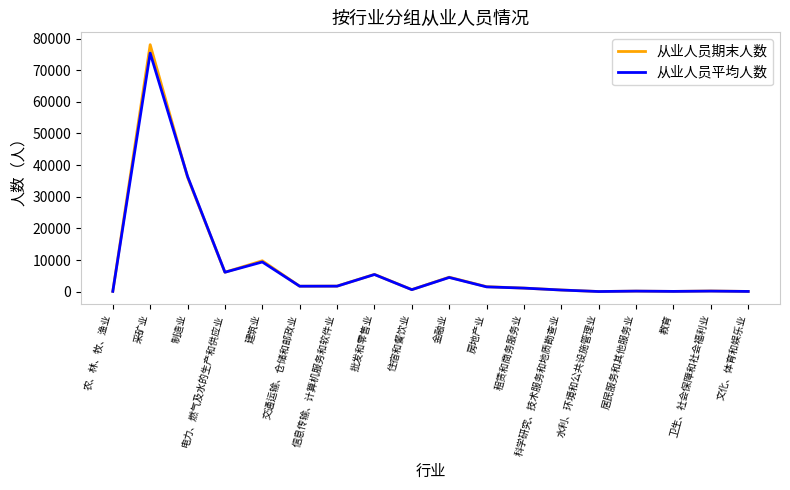

What is the smallest value displayed?

43